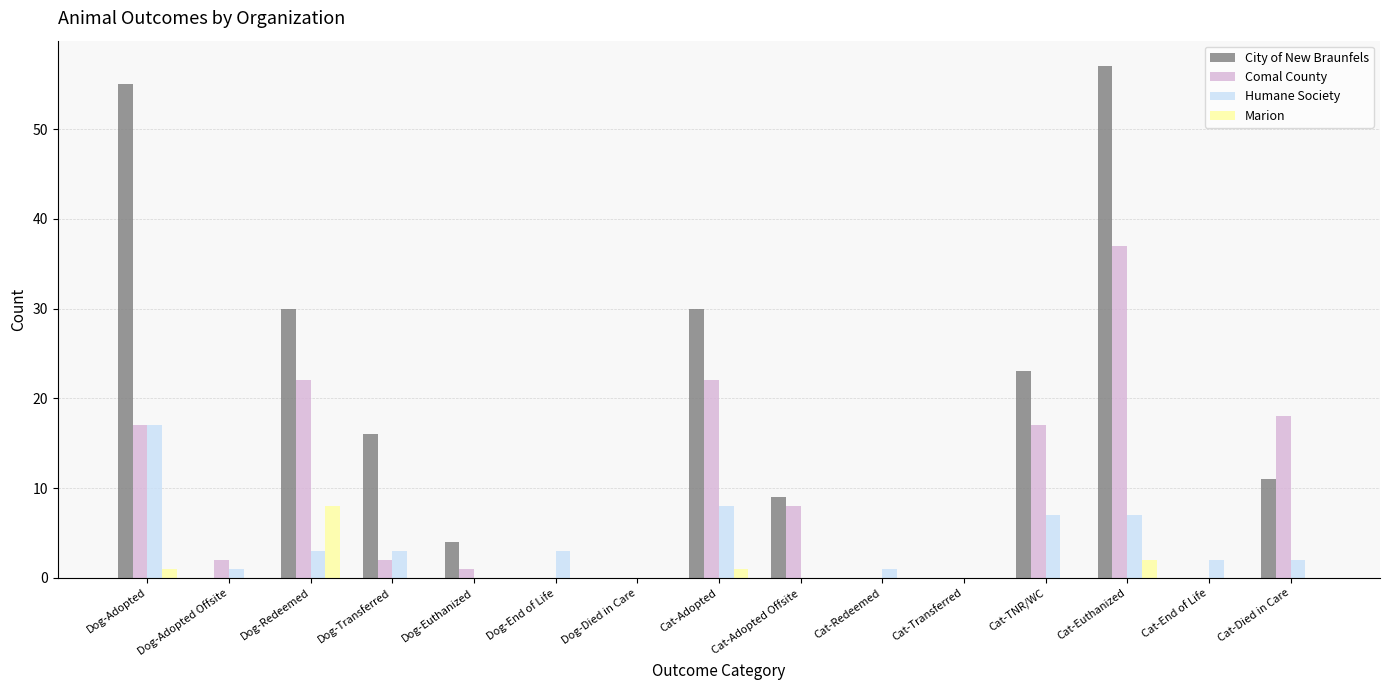

Count the number of data series in this chart.

4